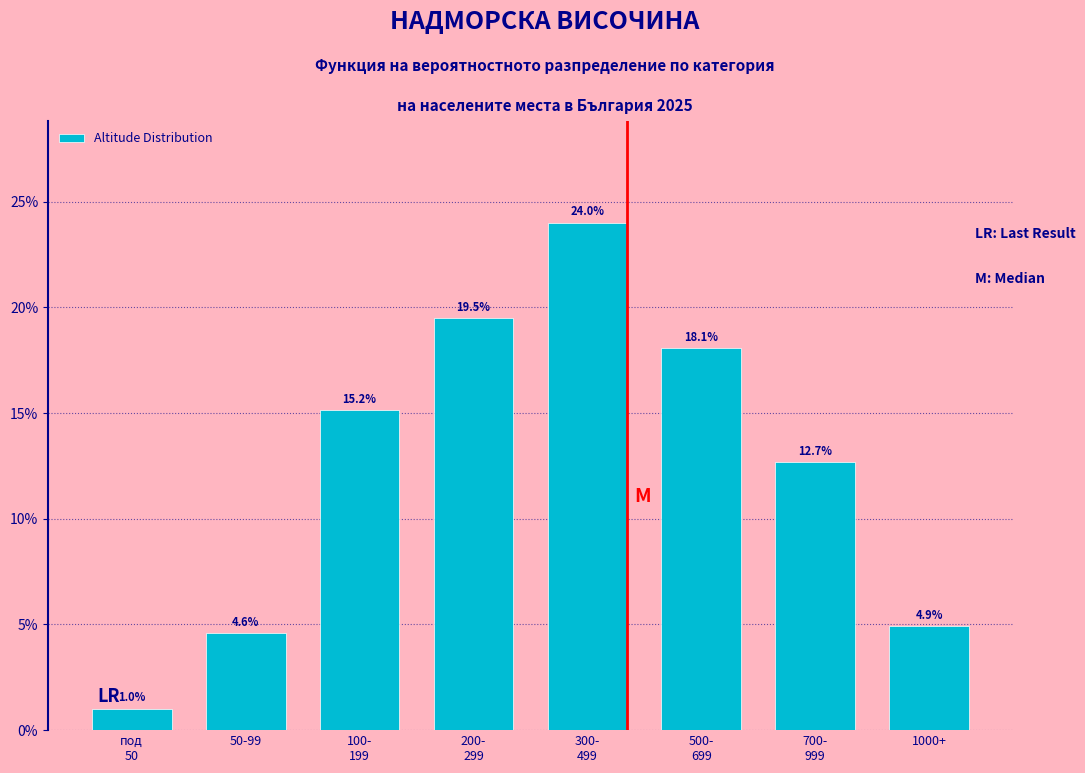

Reading left to right, list all the values displayed in this chart.

1.0	4.6	15.2	19.5	24.0	18.1	12.7	4.9